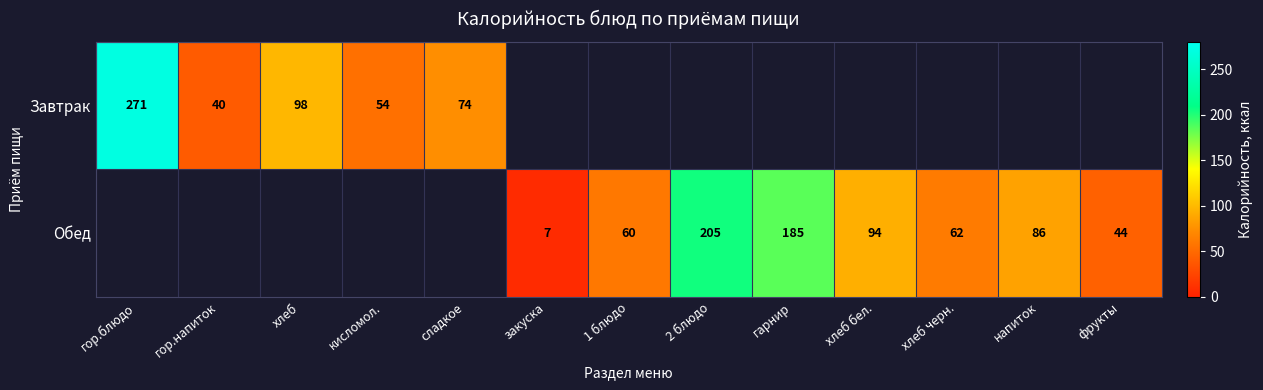

Is it true that Обед equals 62 at хлеб черн.?

True